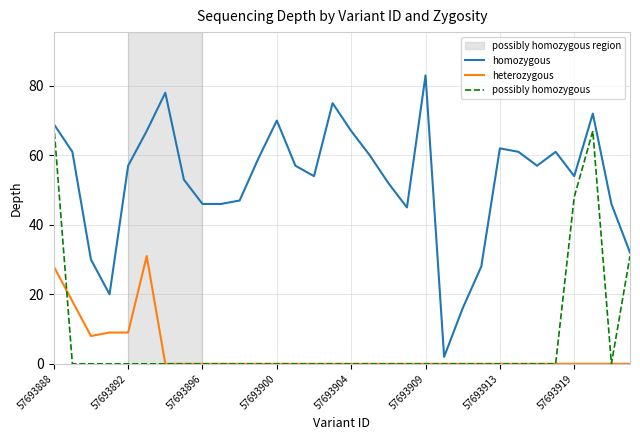

Rank the series by their maximum value, from highest to lowest.

homozygous, possibly homozygous, heterozygous